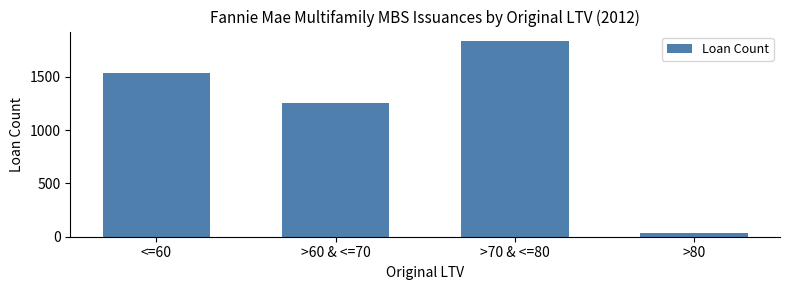

Reading right to left, extract all data points from this chart.

>80=37	>70 & <=80=1835	>60 & <=70=1253	<=60=1535